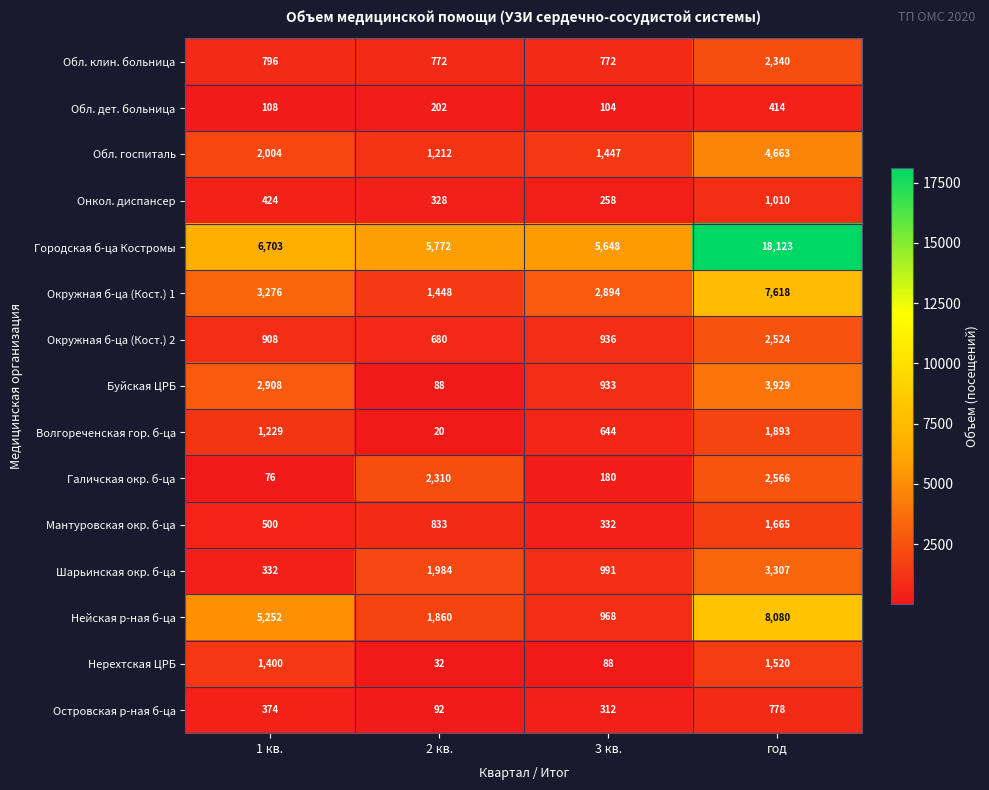

What is the difference between the maximum and minimum values in the Окружная б-ца (Кост.) 2 series?

1844